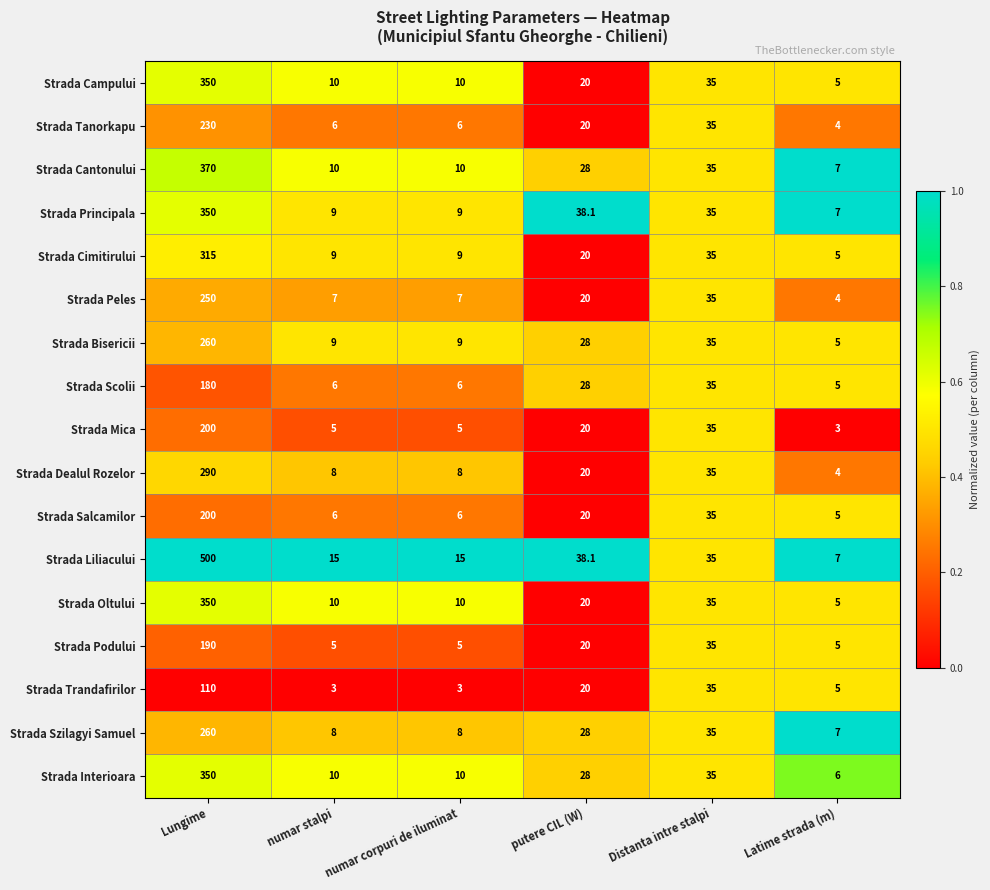

How many series are shown in this chart?

17